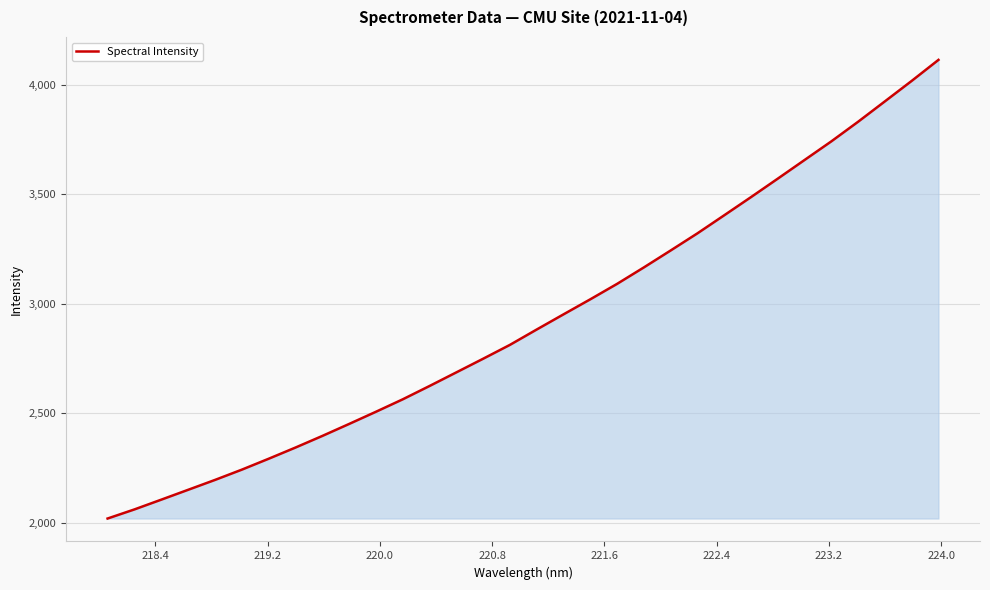

What is the smallest value displayed?

2018.4